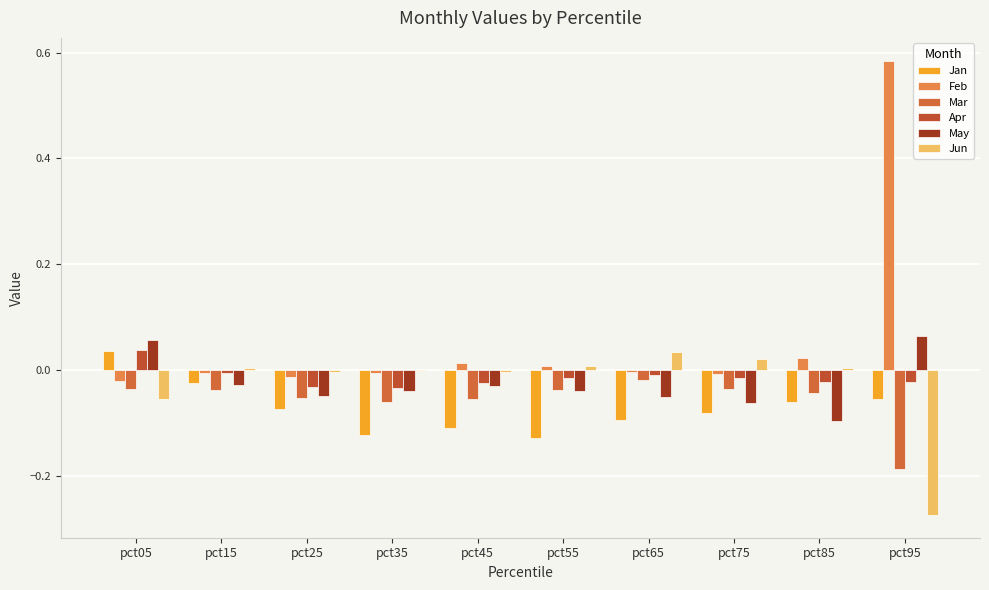

Rank the series at pct45 from highest to lowest value.

Feb, Jun, Apr, May, Mar, Jan